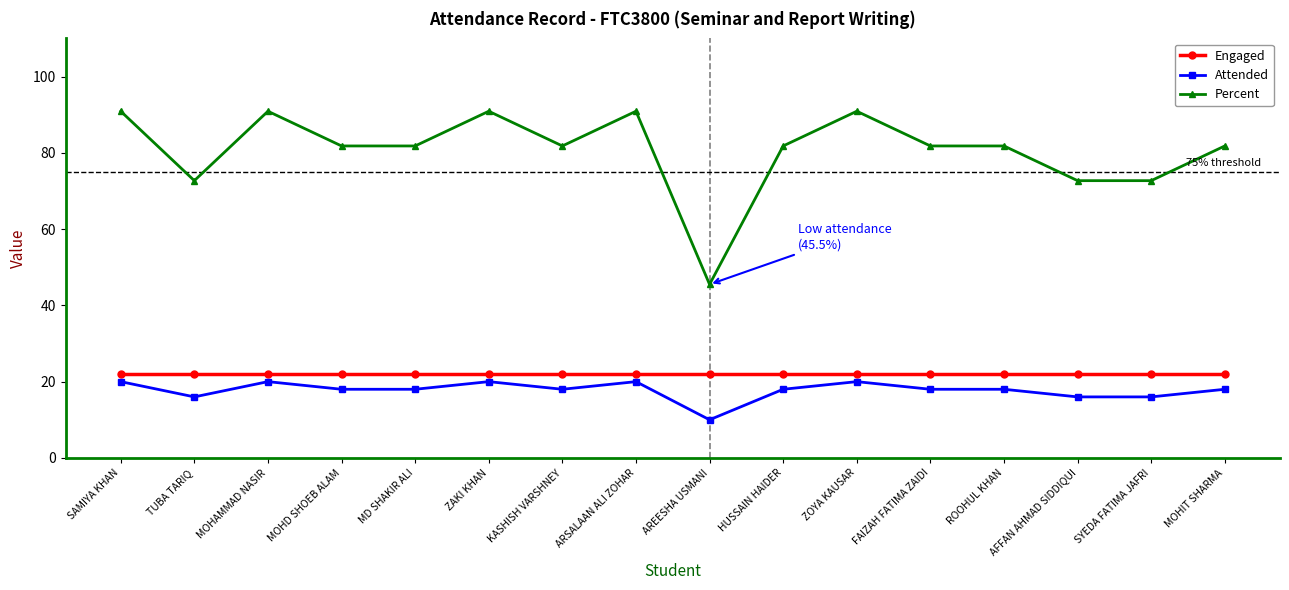

At how many categories does at least one series exceed 45?

16